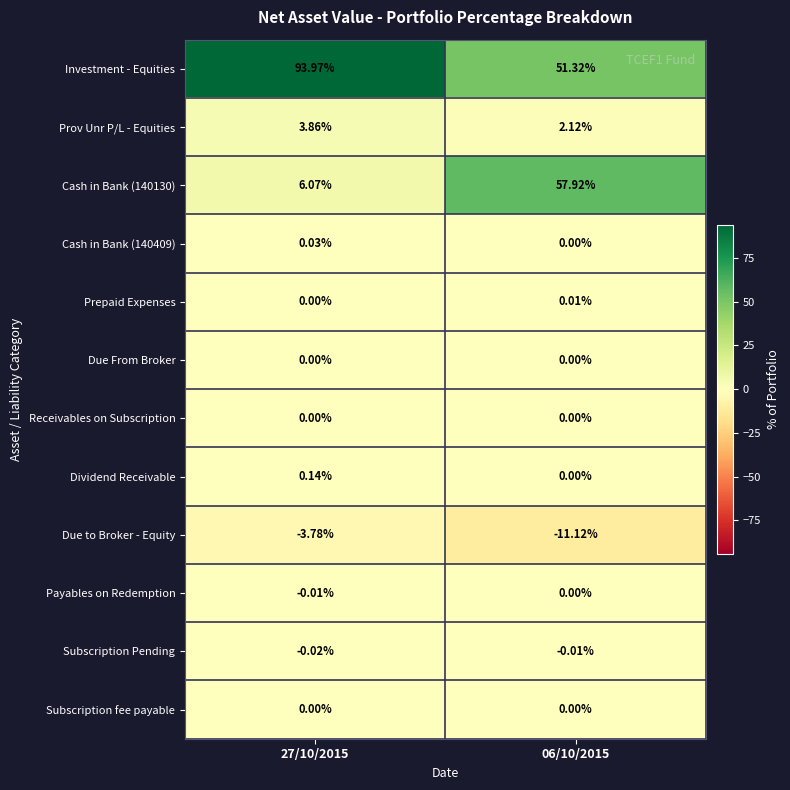

Is the value of Payables on Redemption at 06/10/2015 greater than the value of Investment - Equities at 06/10/2015?

No